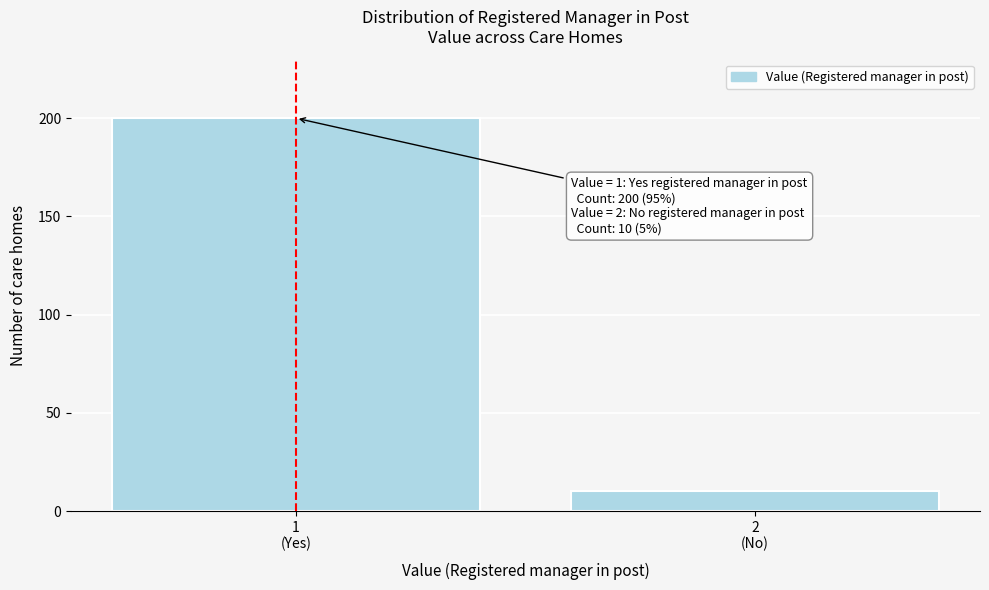

Reading left to right, extract all data points from this chart.

200	10